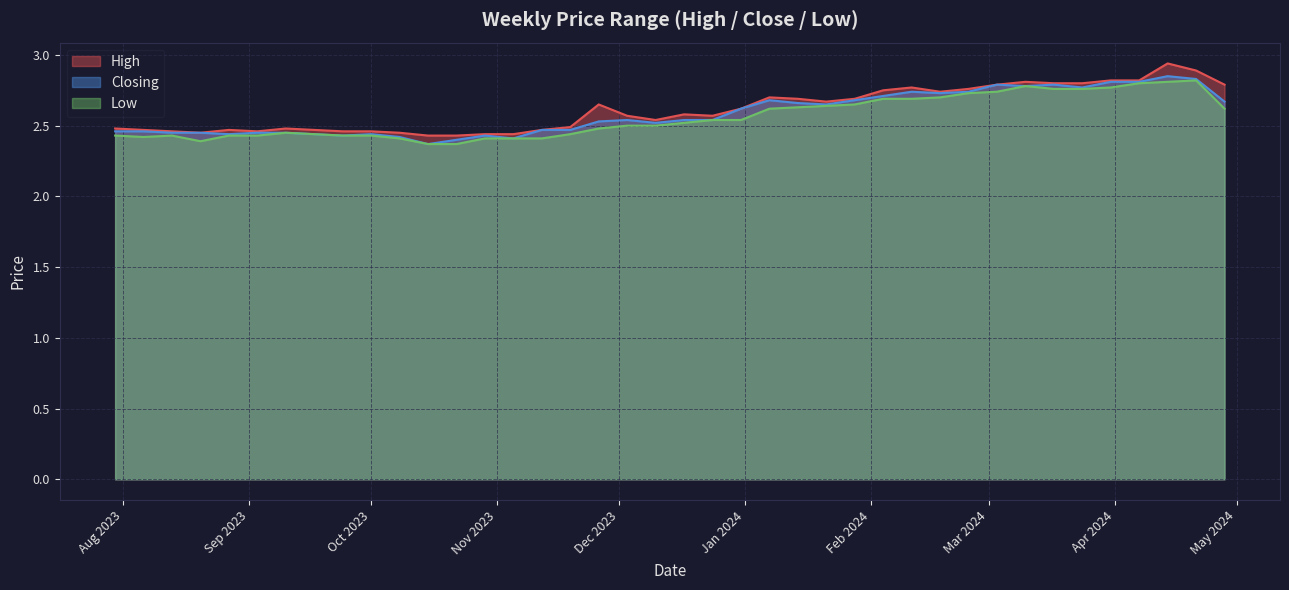

Which series has the widest spread of values?

High